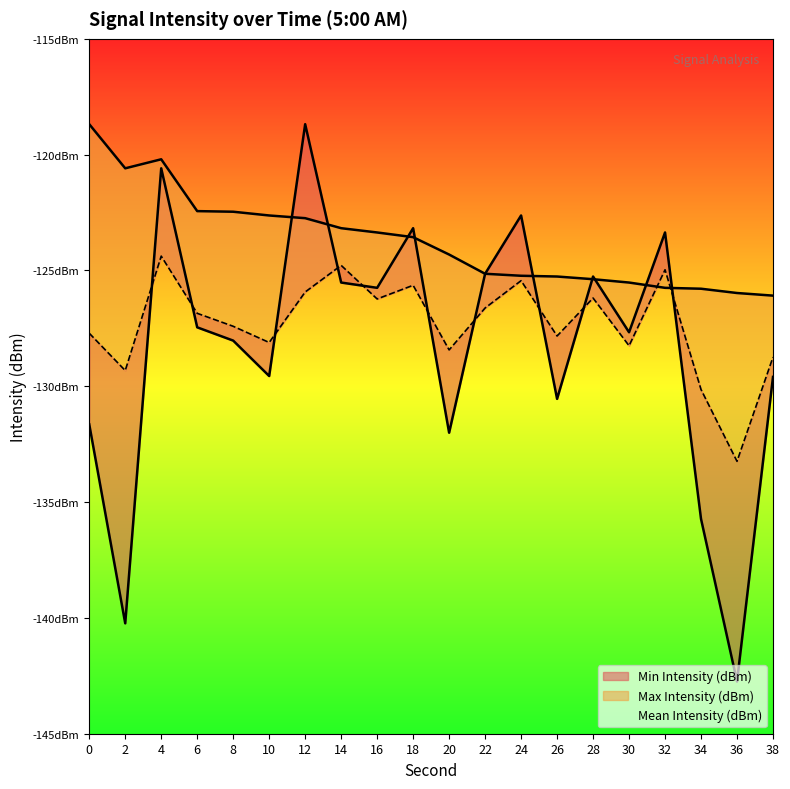

At which category does Min Intensity (dBm) reach its first local peak?

4